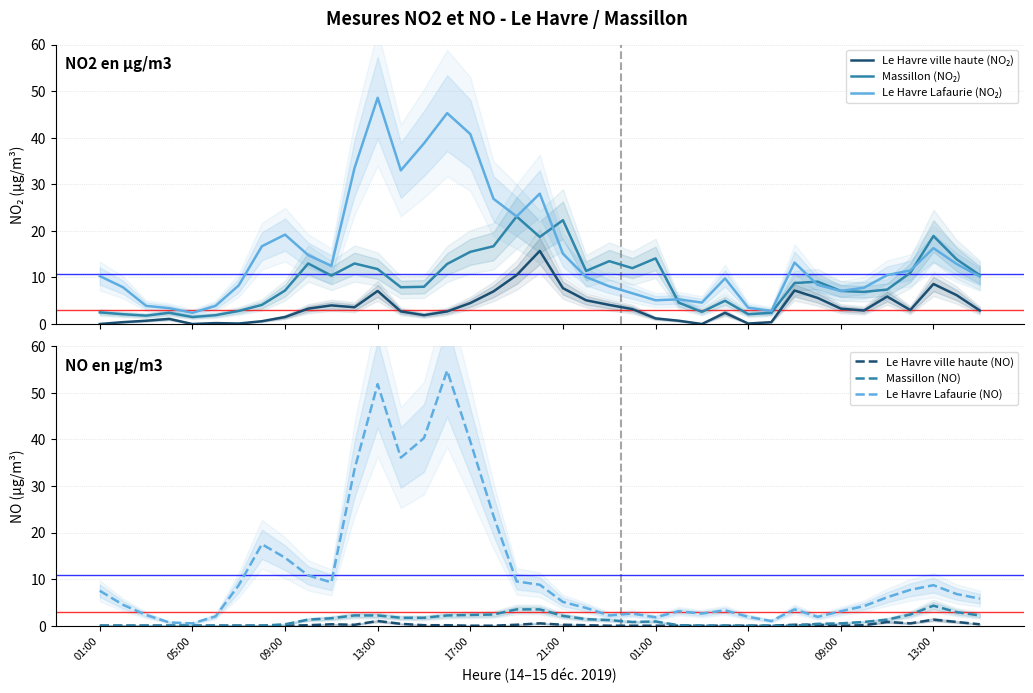

How many lines are shown in the chart?

6